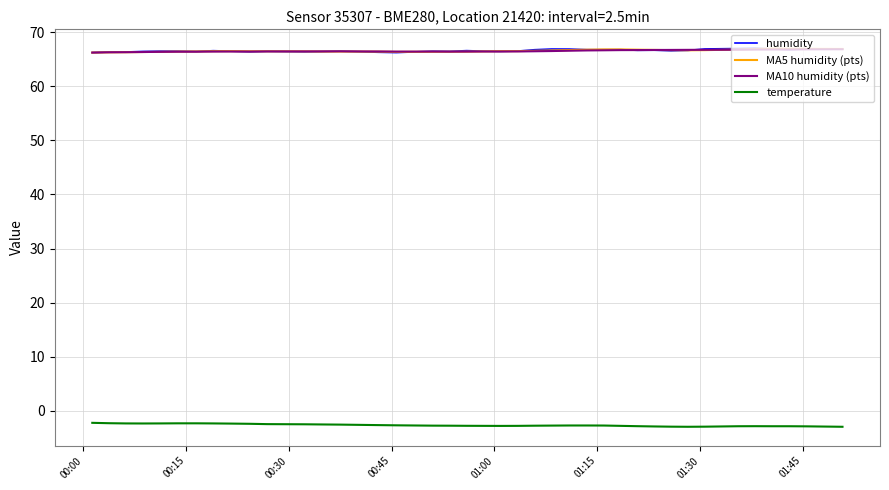

What is the maximum value shown in the chart?

67.0